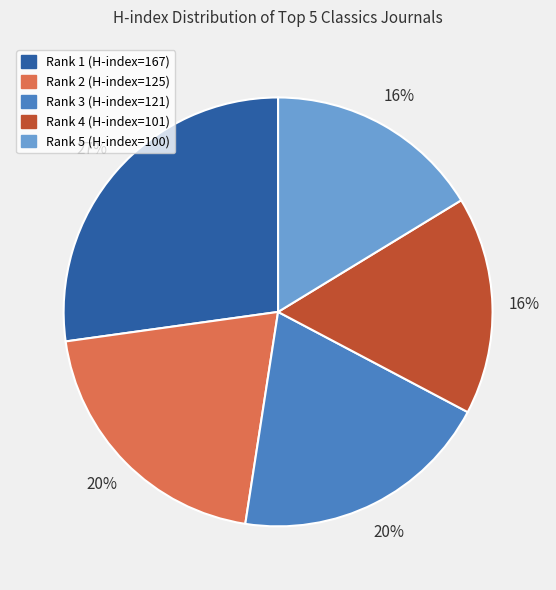

To the nearest percent, what is the difference between the largest and smallest slice percentages?

11%